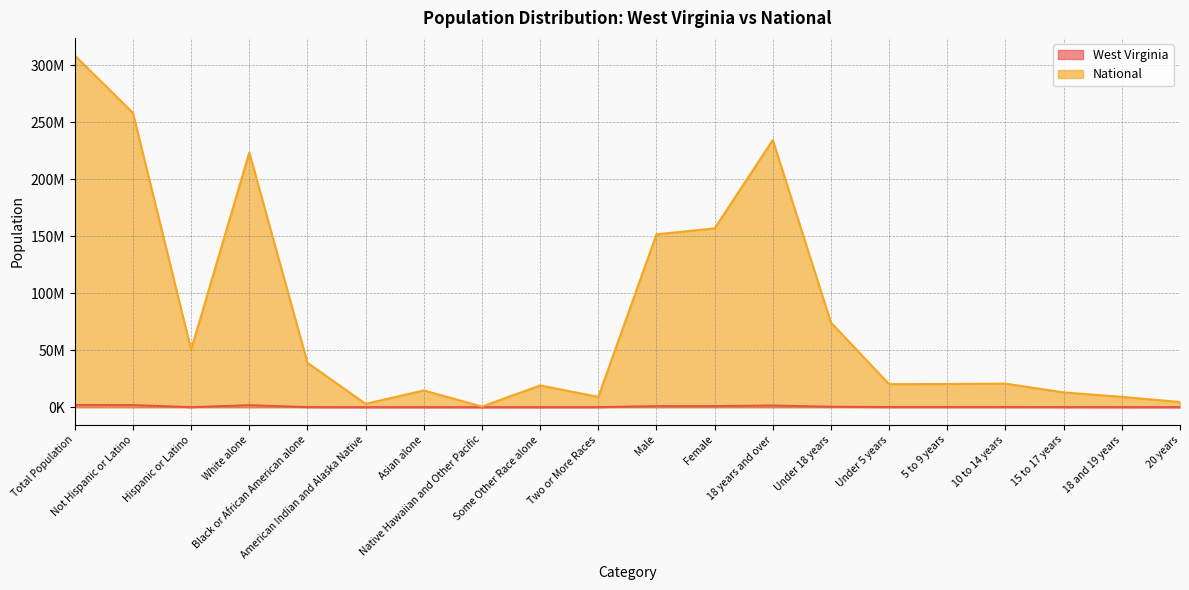

Rank the series at Asian alone from highest to lowest value.

National, West Virginia